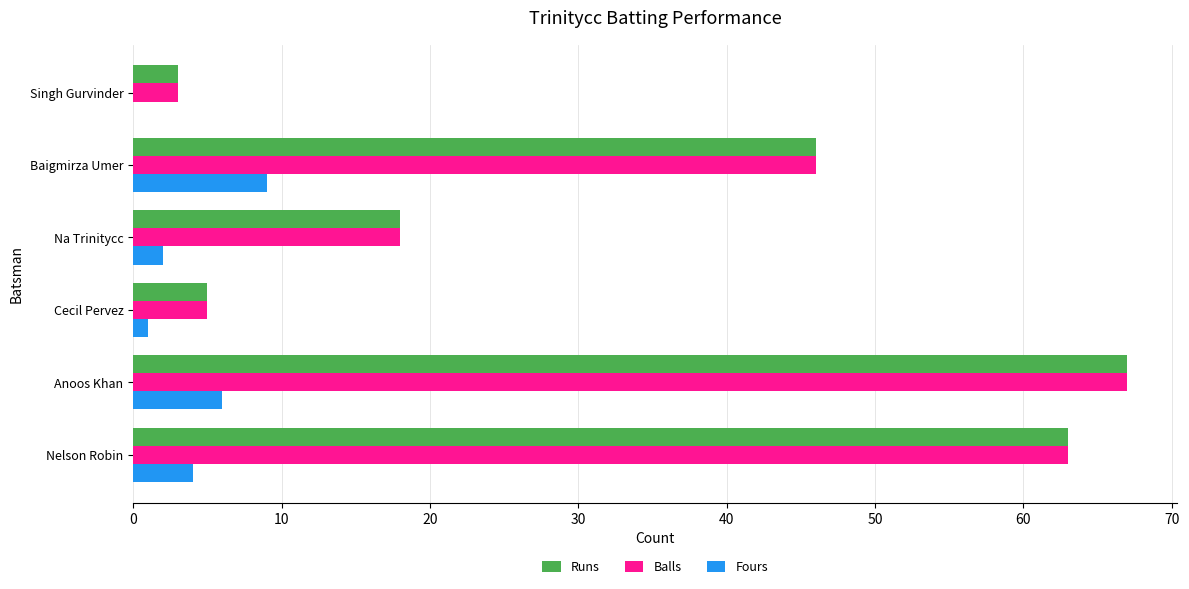

What is the highest value of the Balls series?

67